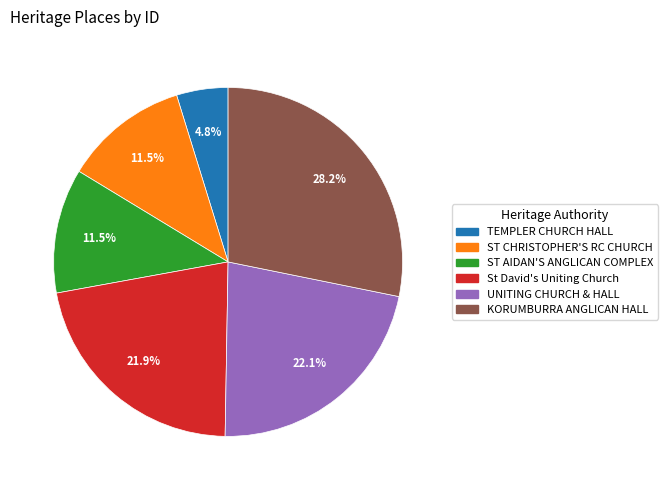

Does any single category account for the majority?

No